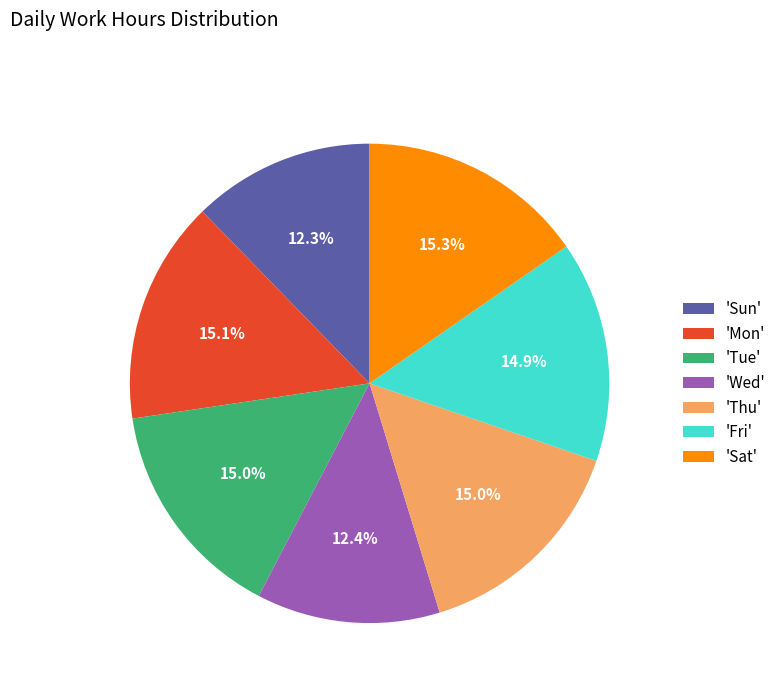

Do 'Tue' and 'Wed' together represent more than half of the pie?

No